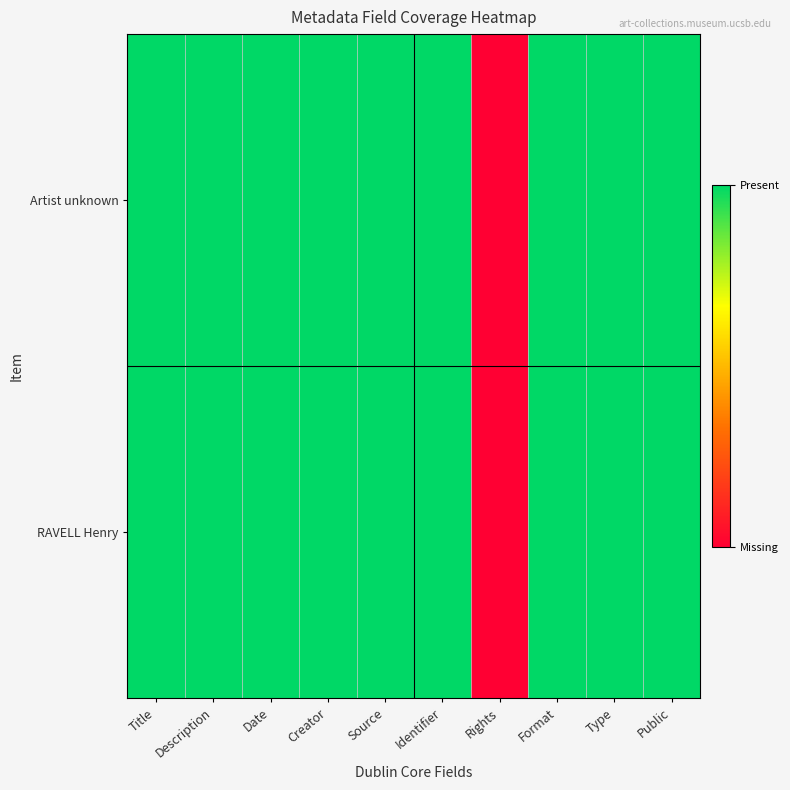

Rank the series by their maximum value, from highest to lowest.

Artist unknown, RAVELL Henry